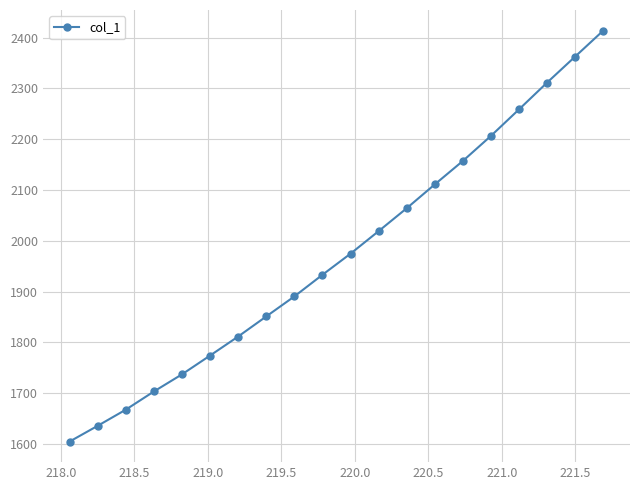

True or false: the data has more than 2 interior local peaks.

False